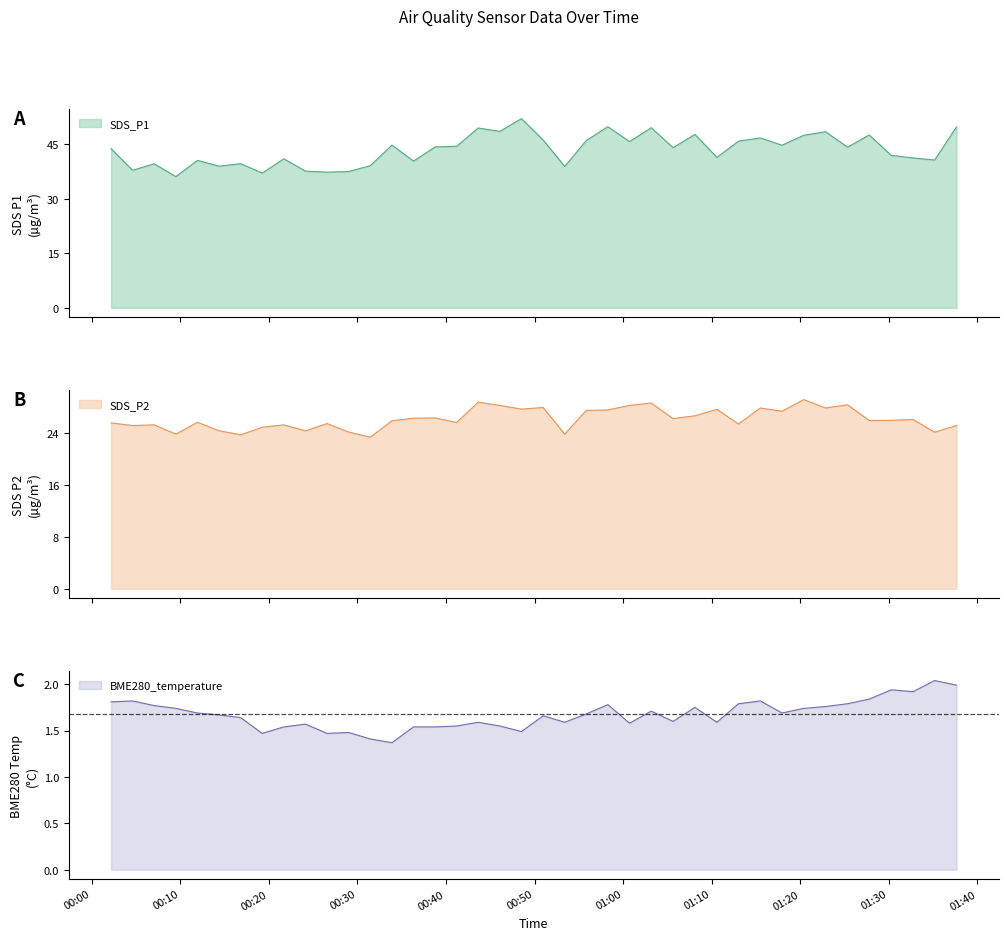

What is the lowest value of the SDS_P1 series?

36.1